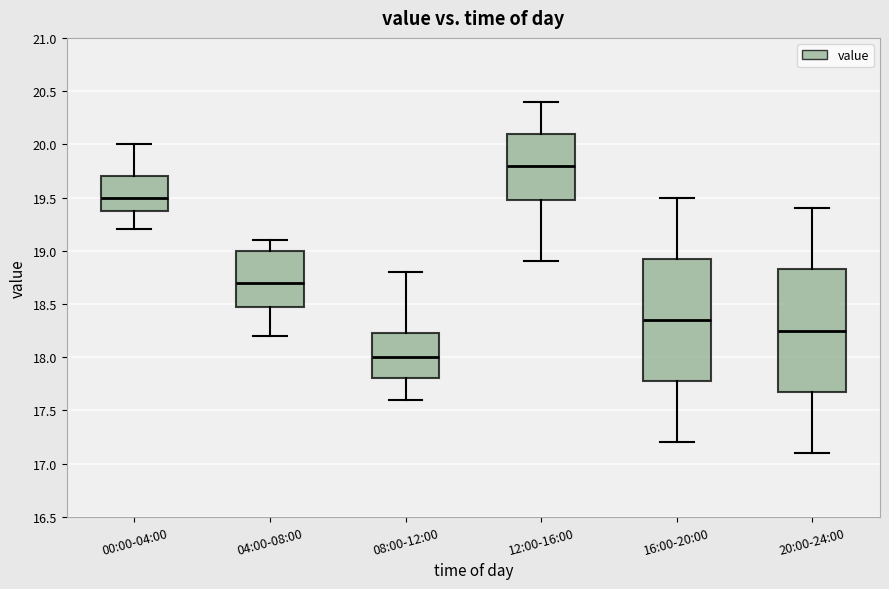

Which box's median line is the highest?

12:00-16:00